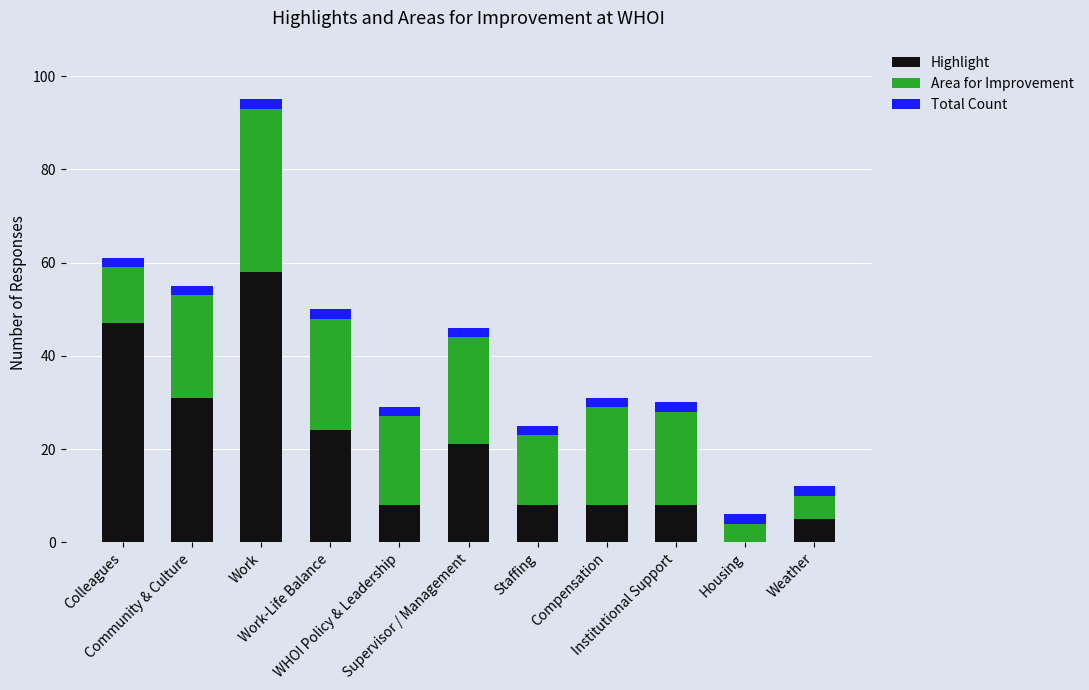

Rank the series at Community & Culture from lowest to highest value.

Total Count, Area for Improvement, Highlight